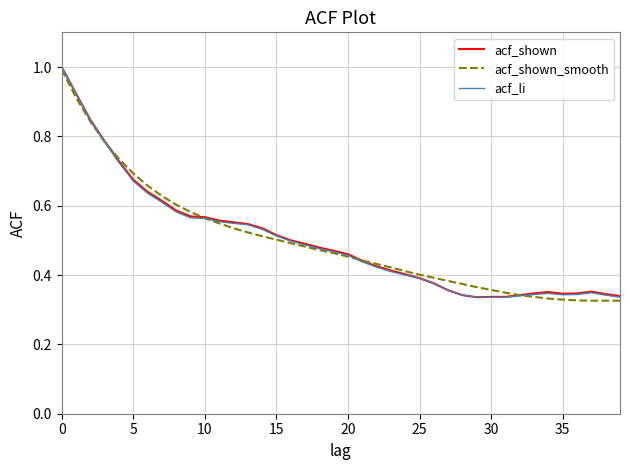

What is the maximum value for acf_li?

1.0